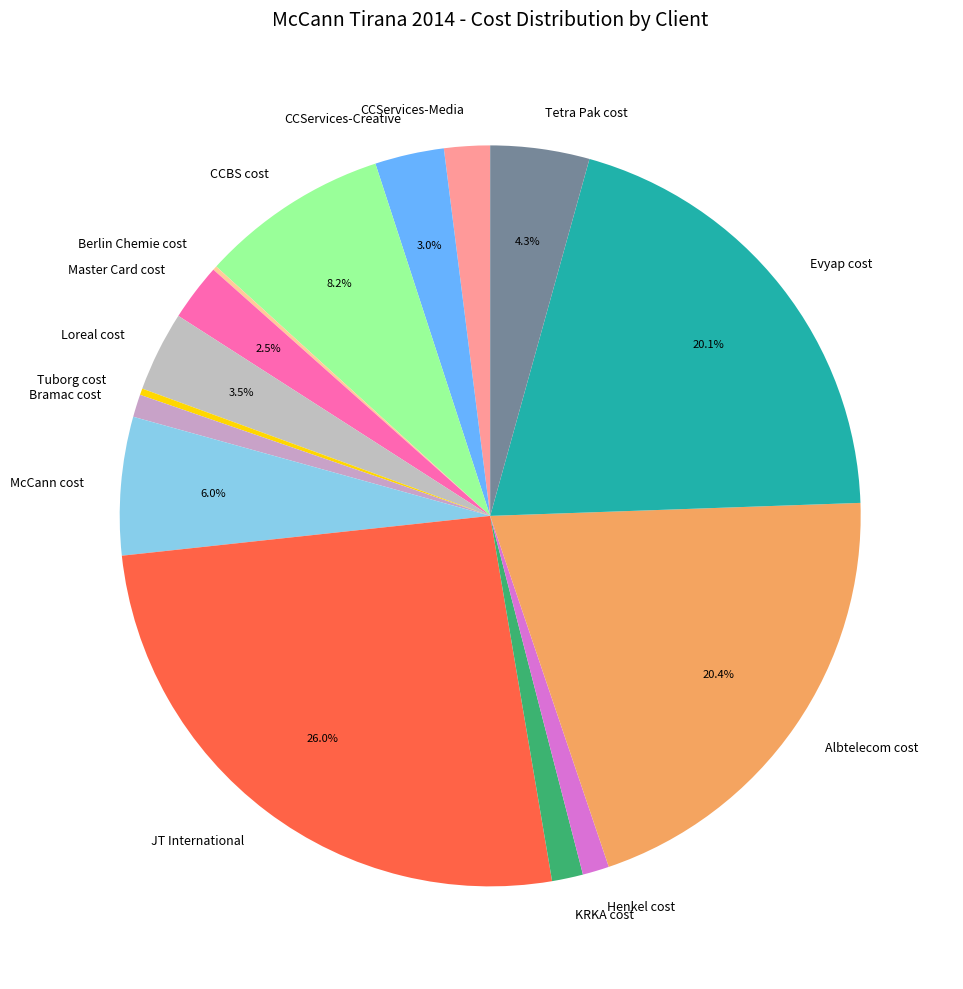

What is the largest slice in the pie chart?

JT International